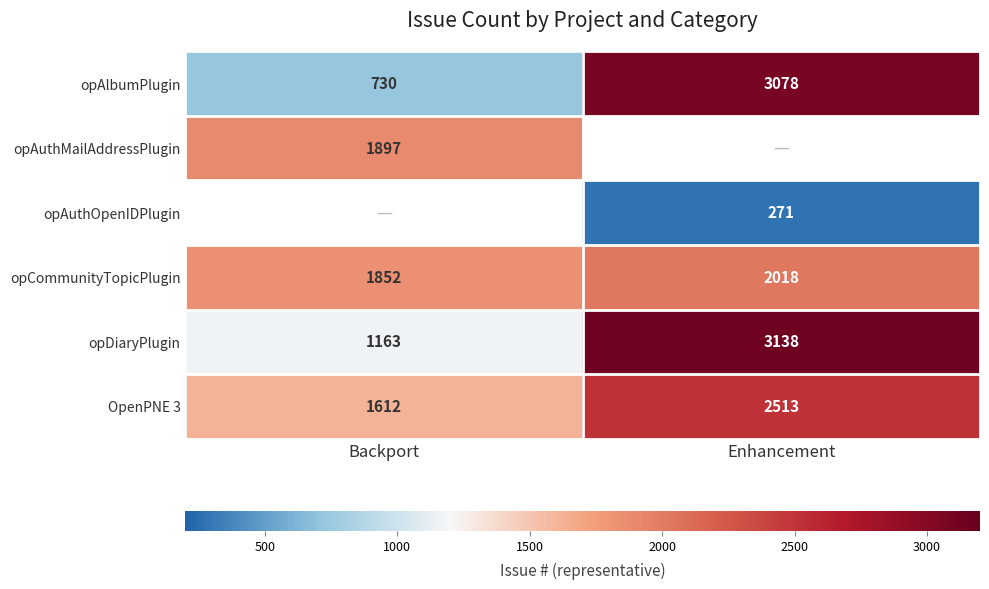

What is the approximate value of opAlbumPlugin at Enhancement?

3078